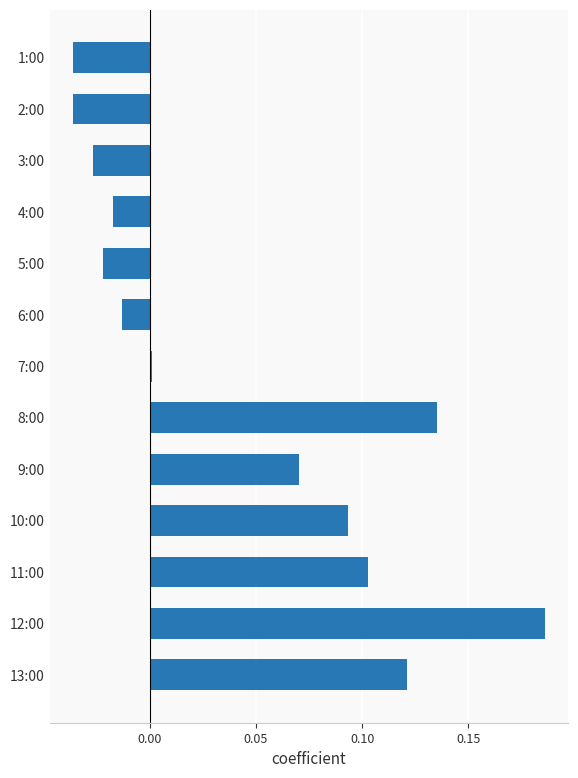

What is the change in value from 6:00 to 12:00?

+0.2